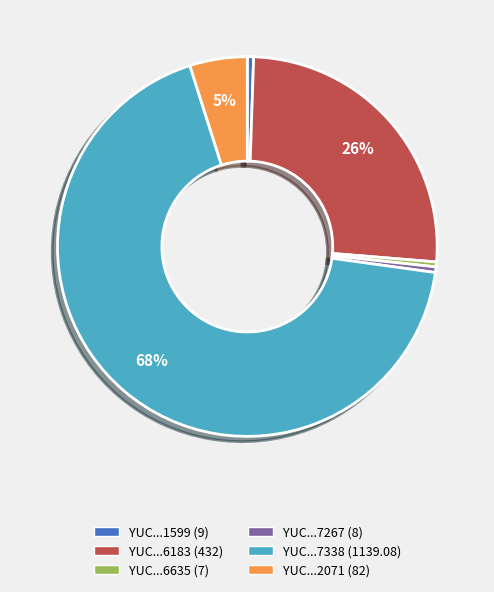

Which category has the biggest portion of the pie?

YUC...7338 (1139.08)